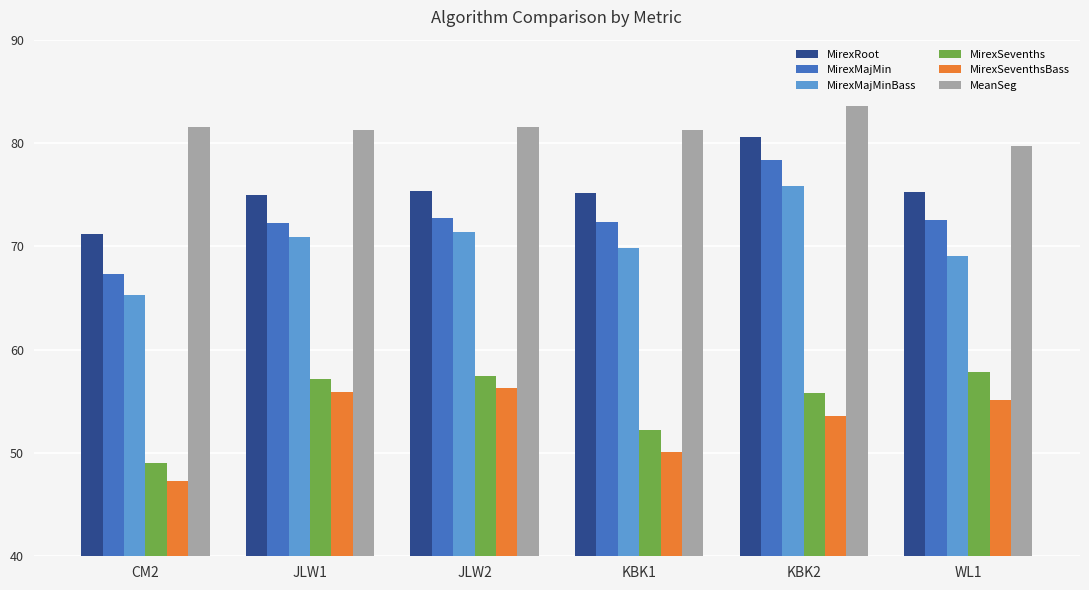

What is the sum of the MirexRoot values at WL1 and KBK1?

150.4